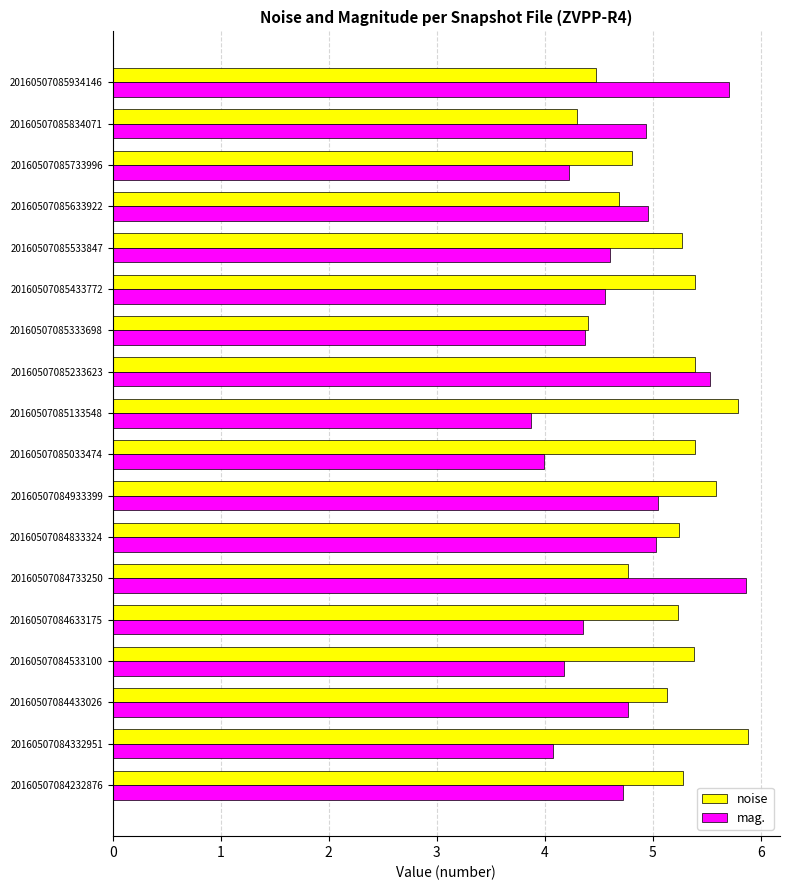

Which series has the widest spread of values?

mag.